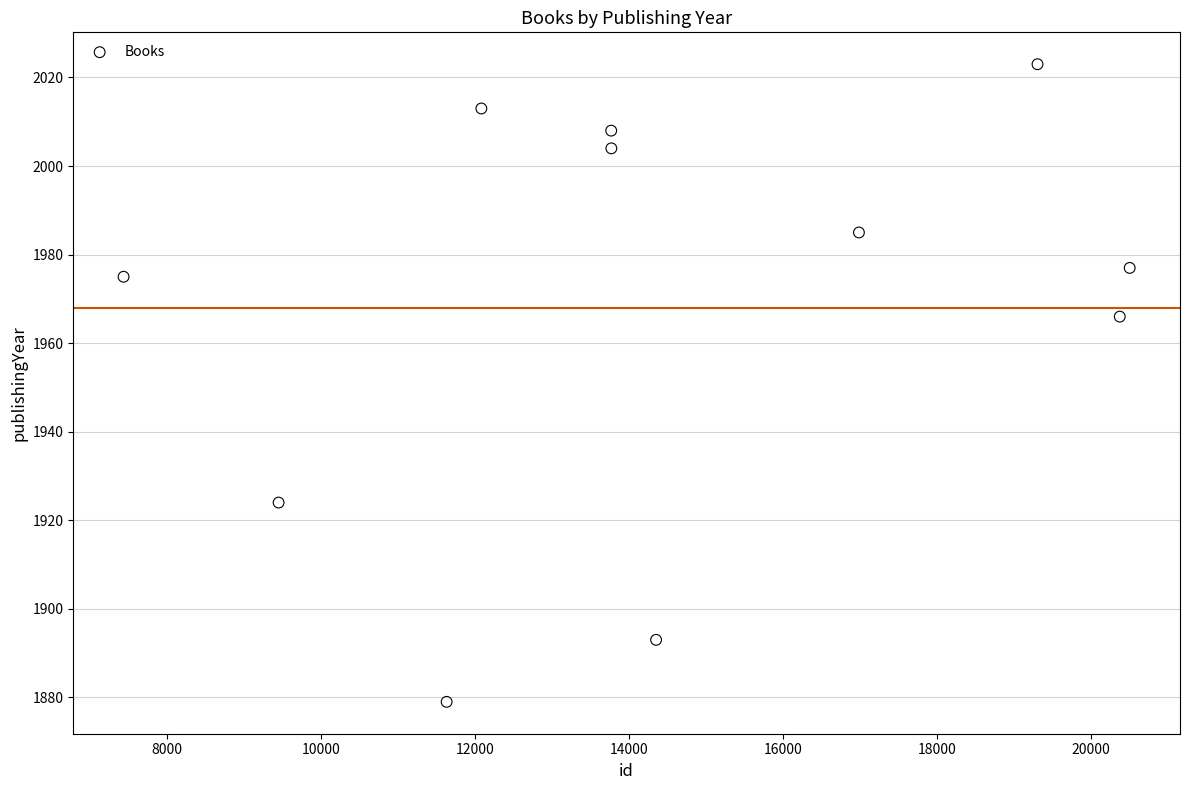

What is the average Y value?

1968